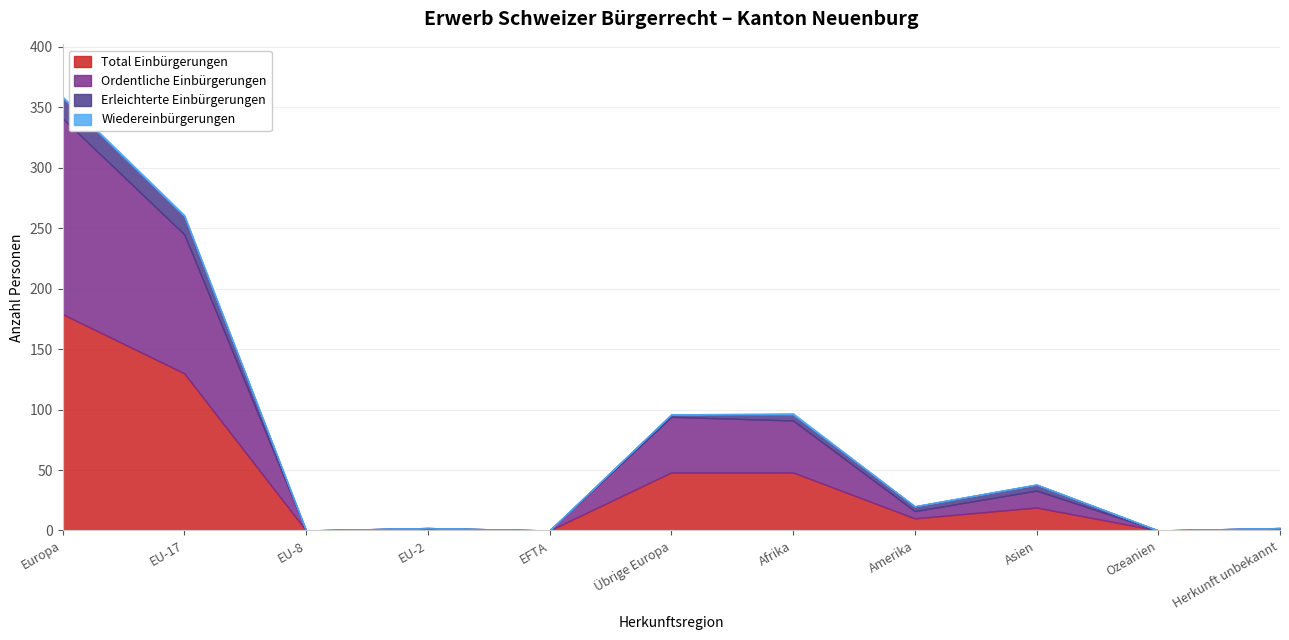

Reading left to right, extract all data points from this chart.

Total Einbürgerungen: 179	130	0	1	0	48	48	10	19	0	1
Ordentliche Einbürgerungen: 162	115	0	1	0	46	43	6	14	0	1
Erleichterte Einbürgerungen: 17	15	0	0	0	2	5	4	5	0	0
Wiedereinbürgerungen: 1	1	0	0	0	0	1	0	0	0	0